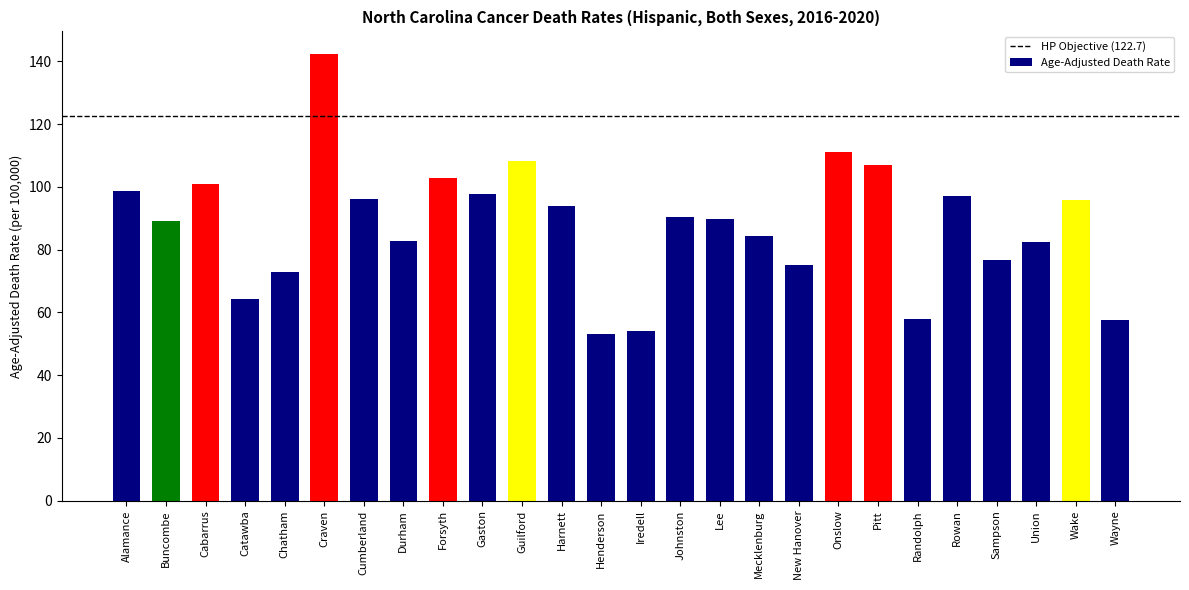

What is the difference between the maximum and minimum values?

89.2